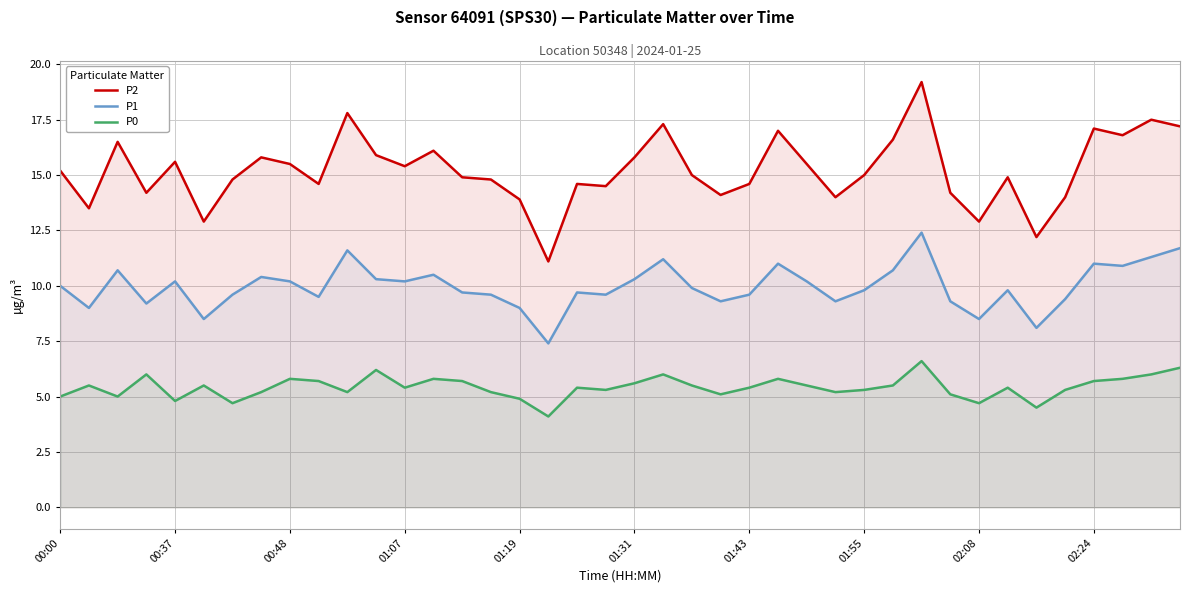

List the series in order of their peak value, lowest first.

P0, P1, P2